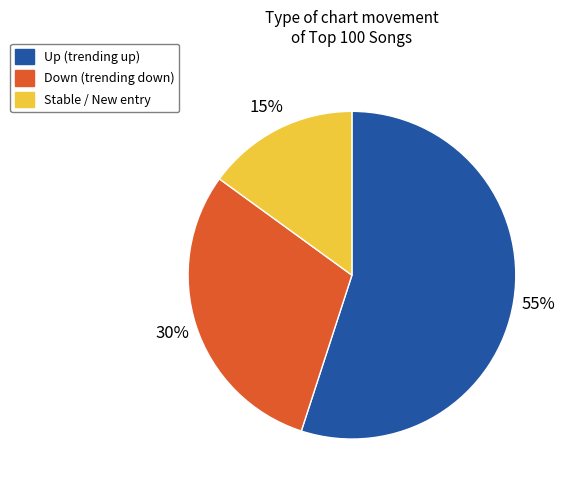

To the nearest percent, what is the difference between the largest and smallest slice percentages?

40%